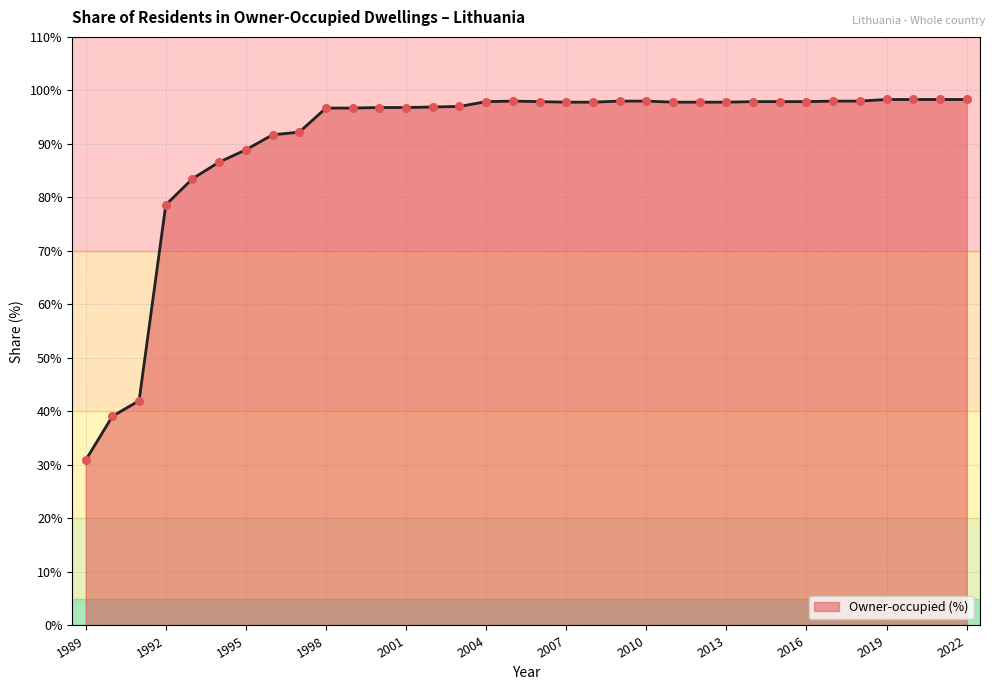

What is the smallest value displayed?

30.9